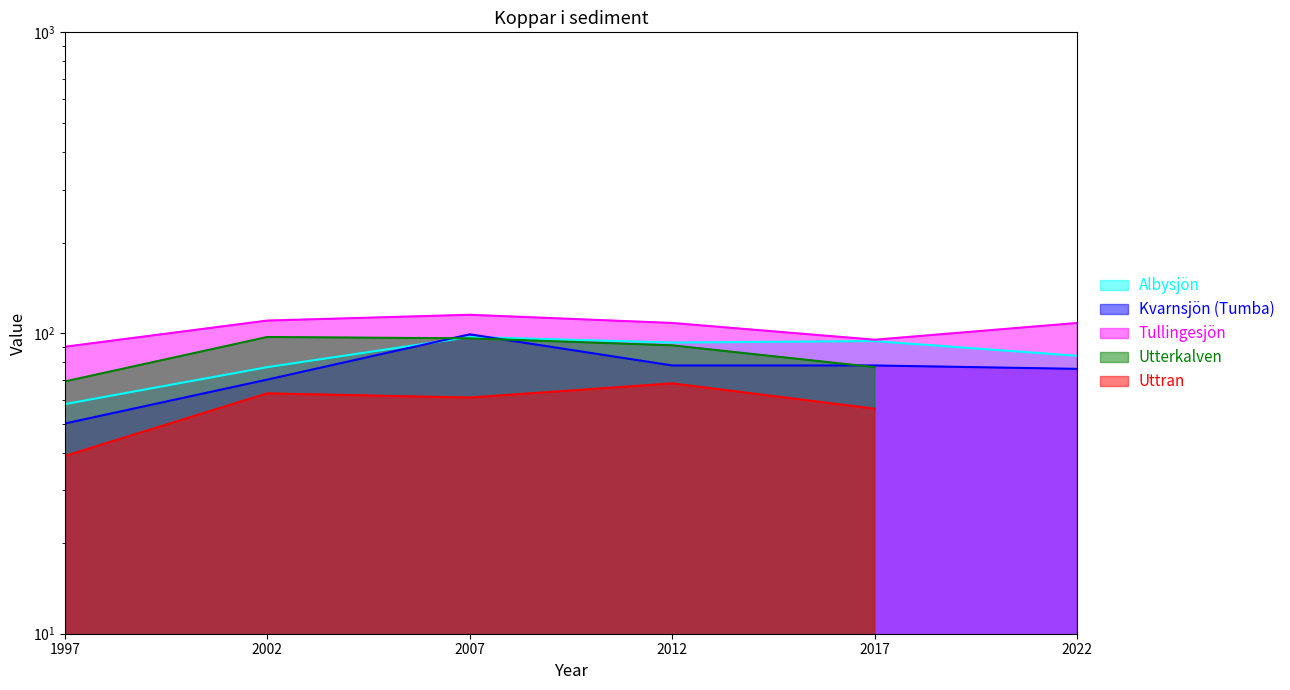

At which category is the sum across all series the highest?

2007